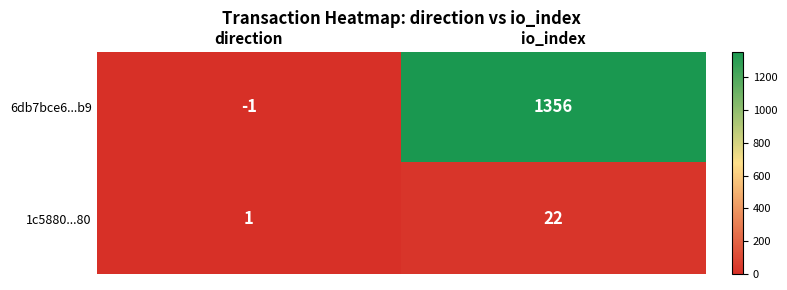

Rank the series by their average value, from highest to lowest.

6db7bce6...b9, 1c5880...80